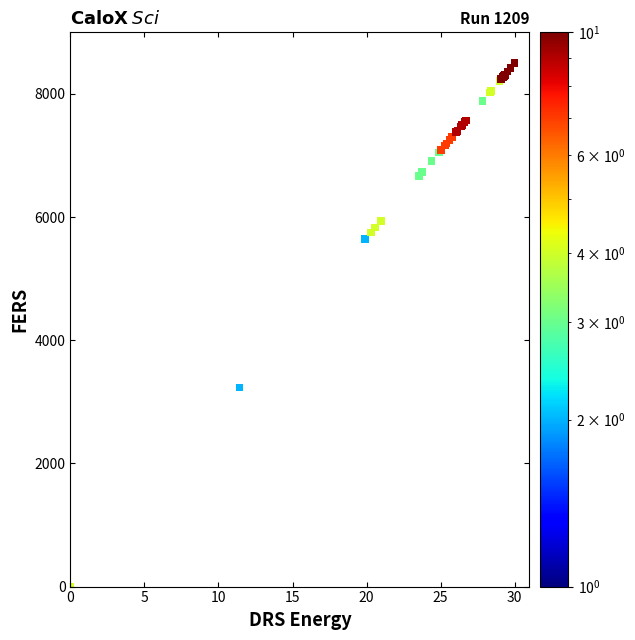

What Y value in the scatter plot is closest to 4250?

3233.3